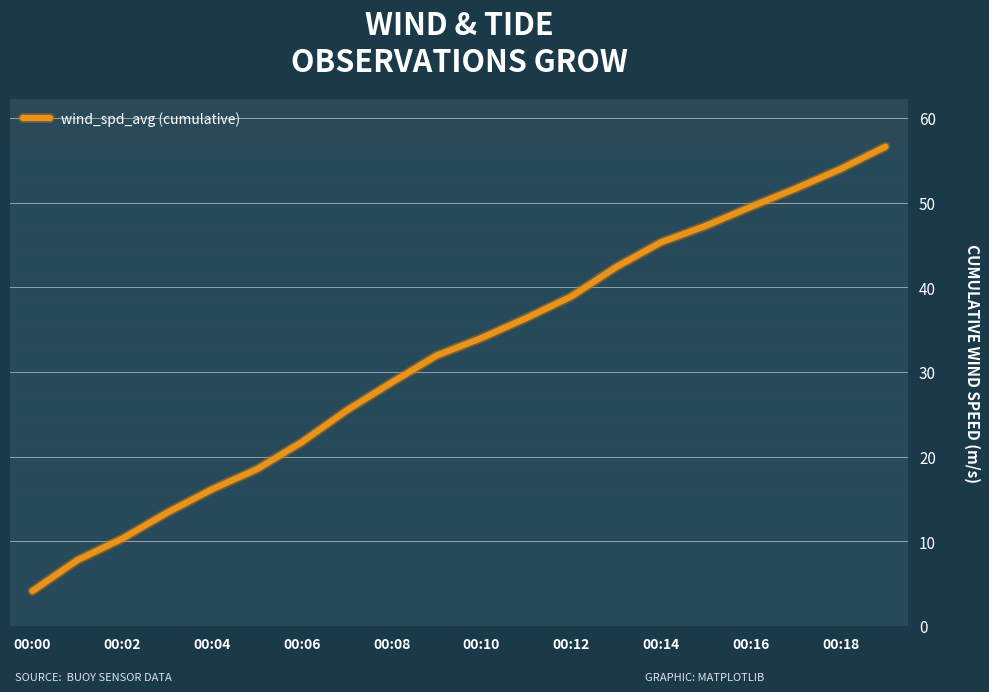

What is the average value?

31.7